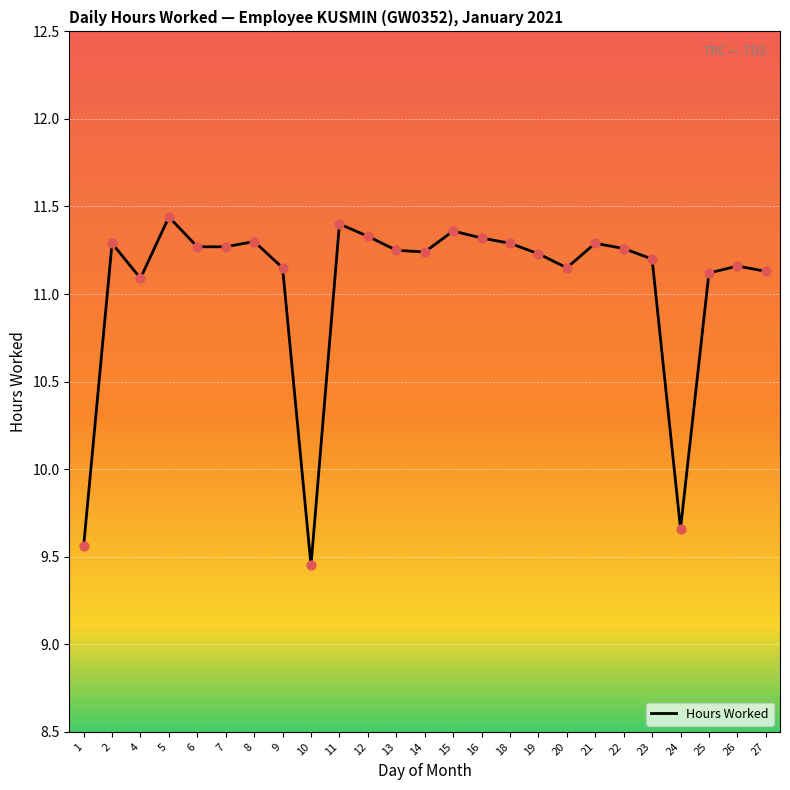

Between 23 and 16, which is larger?

16